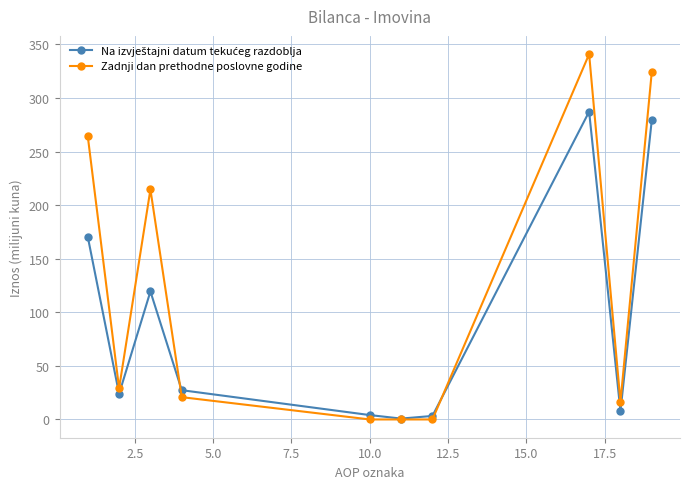

At how many categories does at least one series exceed 44?

4